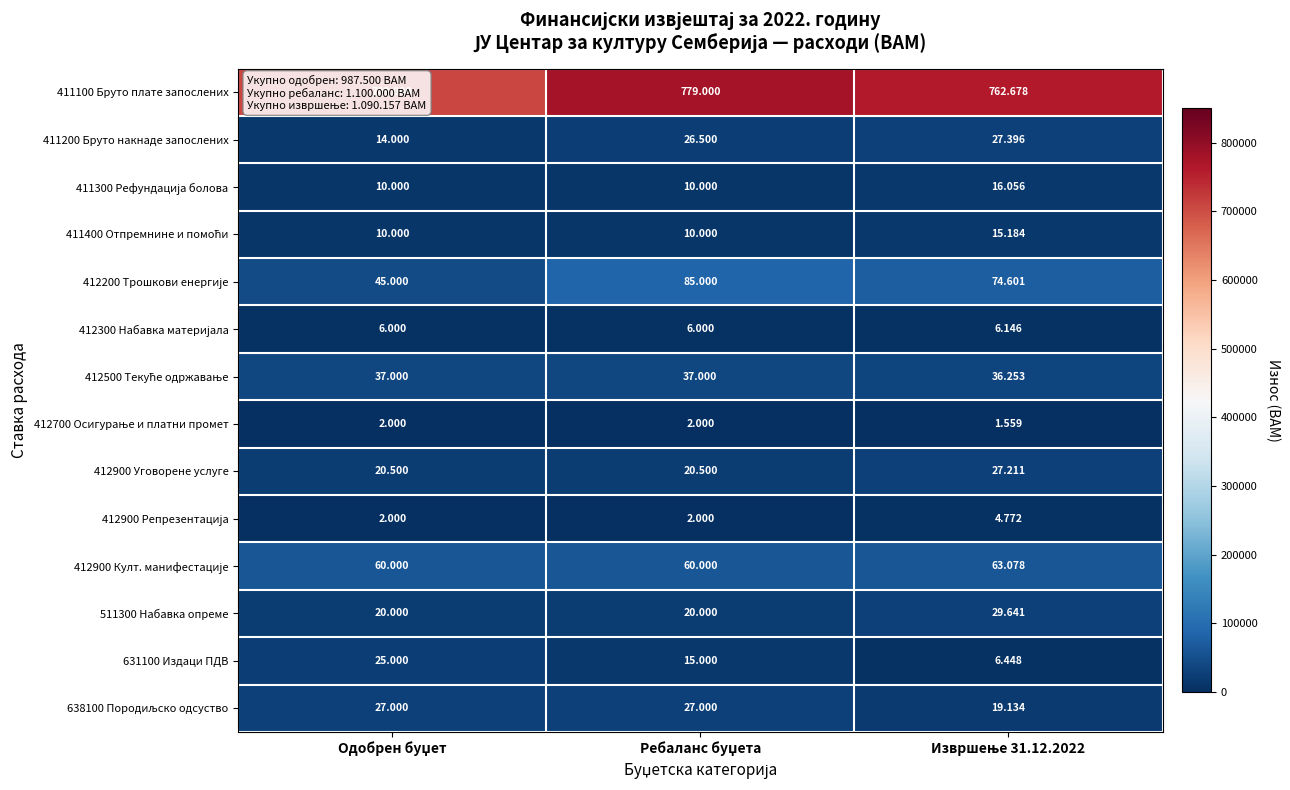

Which category has the lowest value across all series?

Извршење 31.12.2022